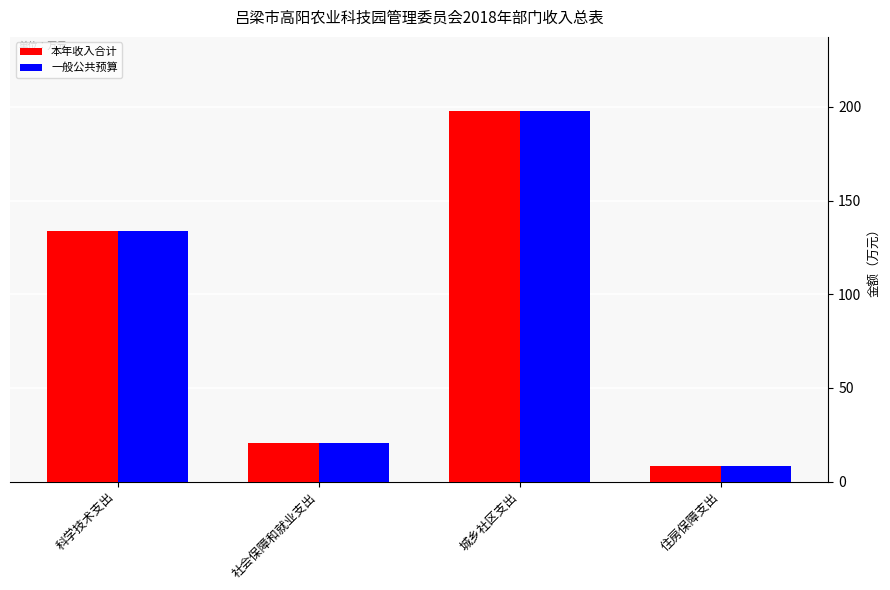

What is the total value across all series at 社会保障和就业支出?

40.9